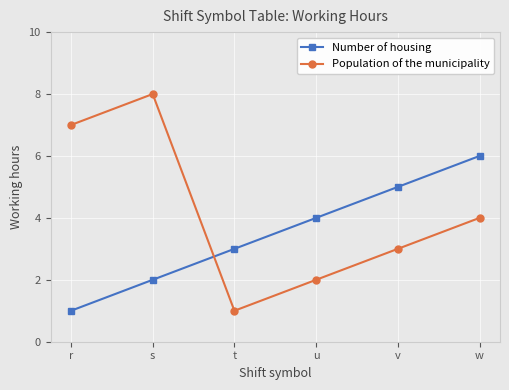

How many times do Population of the municipality and Number of housing cross each other?

1